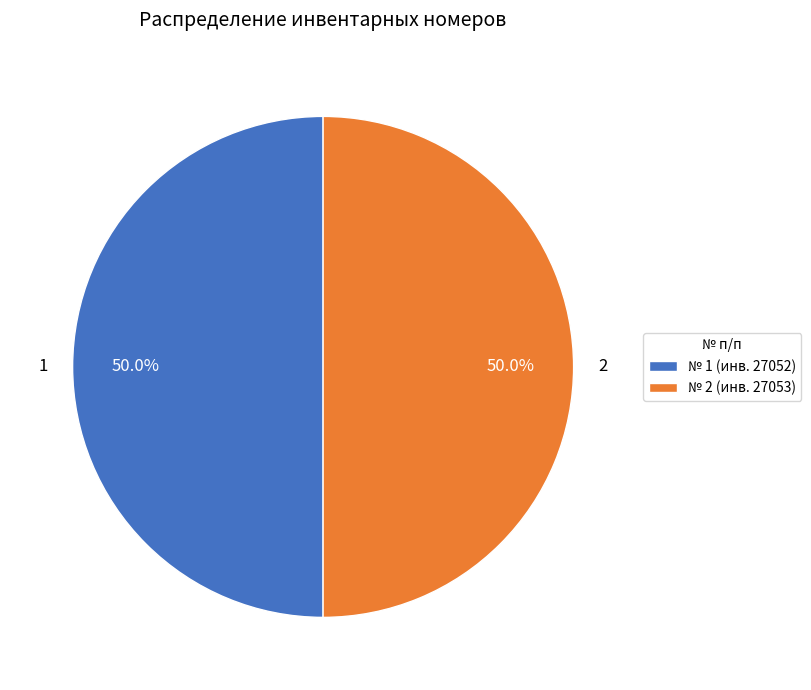

Combined, what portion of the pie is 1 and 2?

100.0%